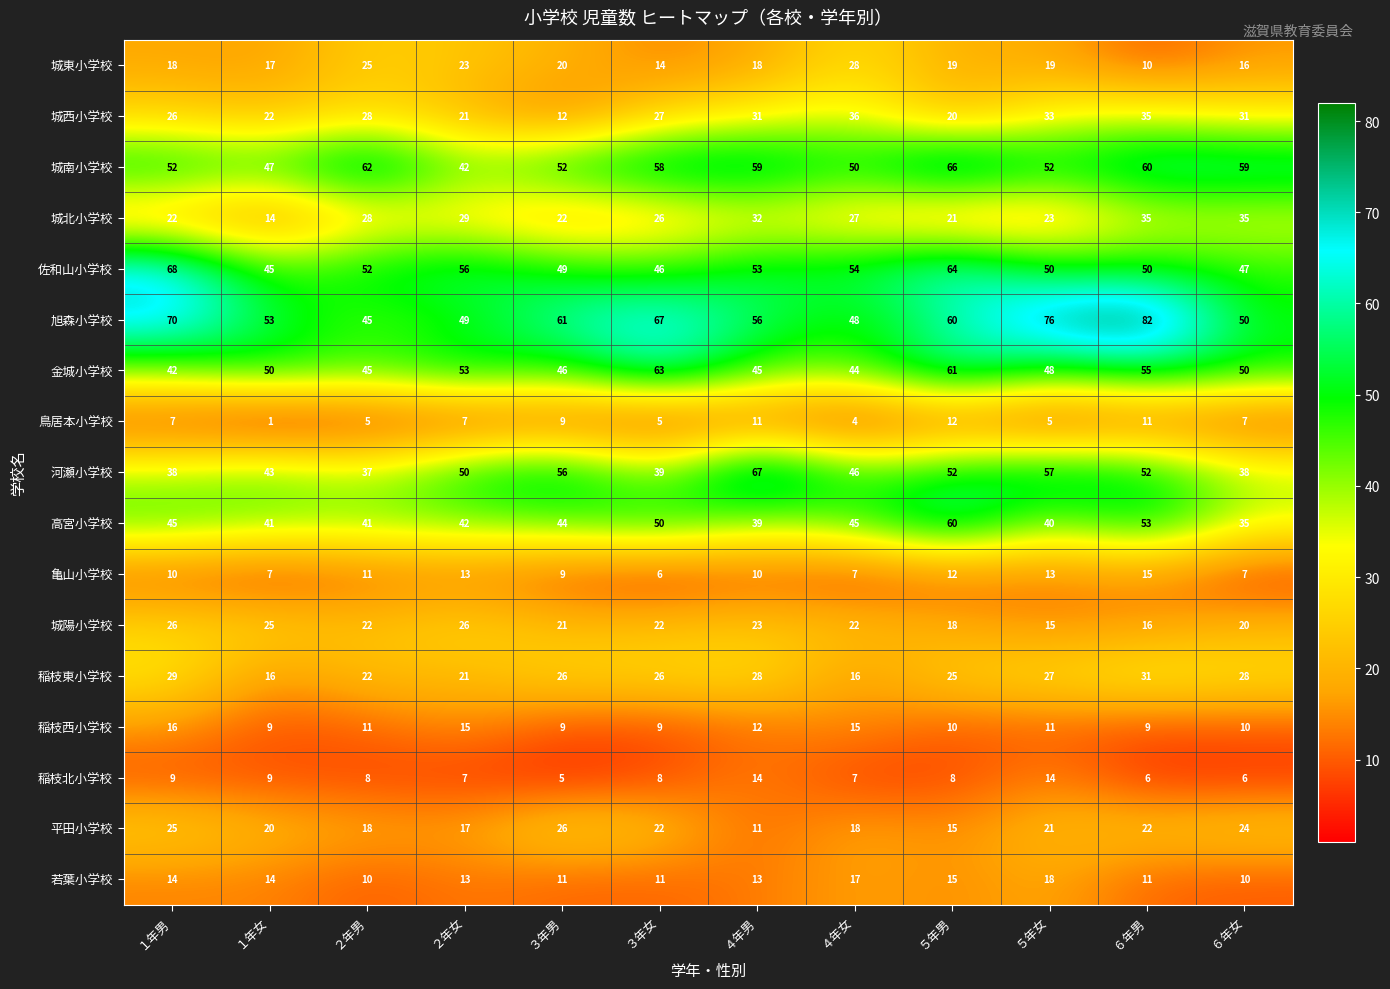

Is it true that 河瀬小学校 equals 80 at ２年女?

False